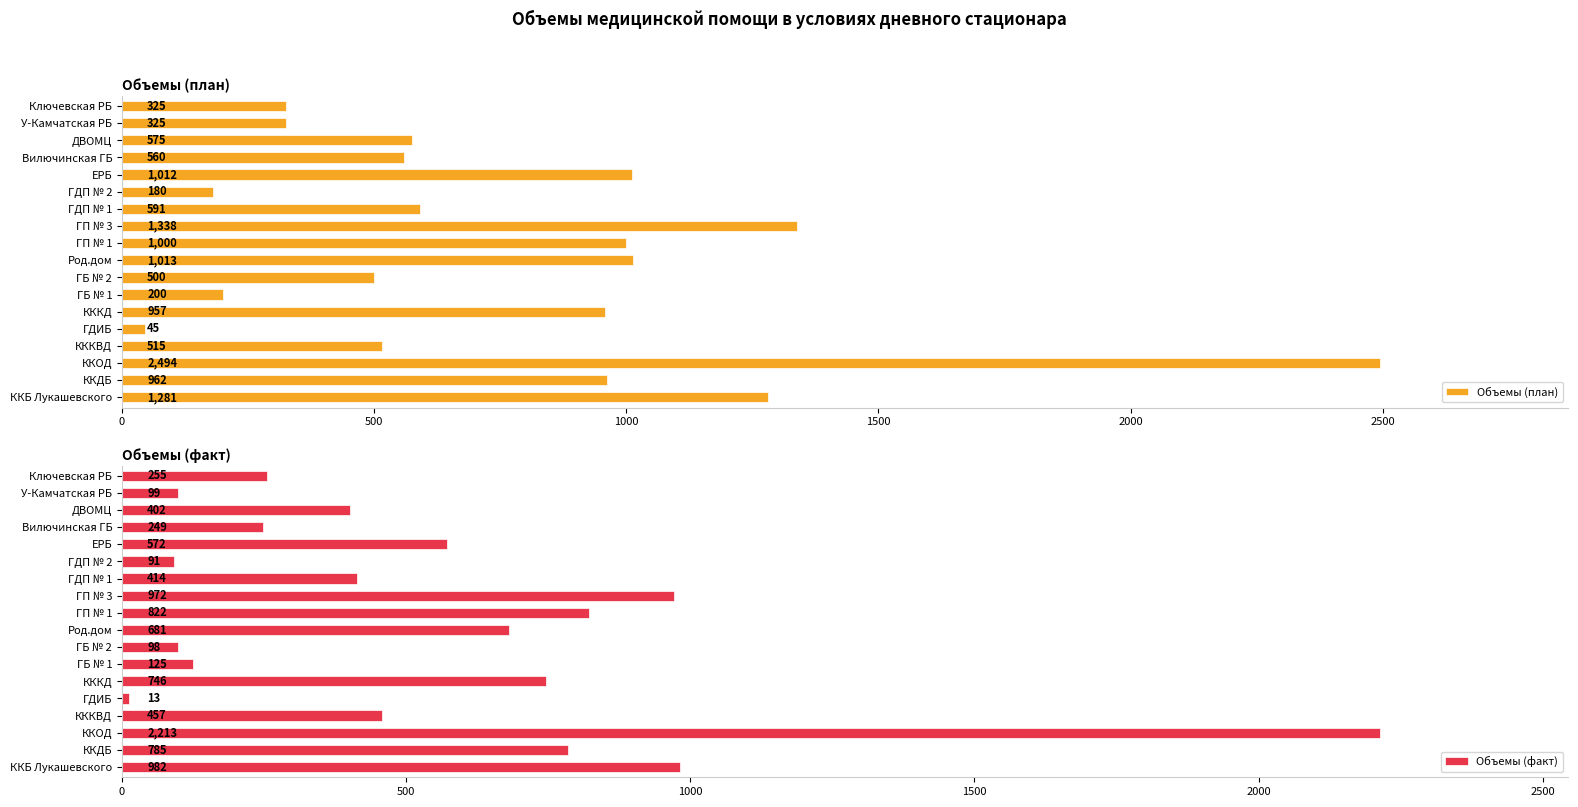

Which series has the largest range (max minus min)?

Объемы (план)